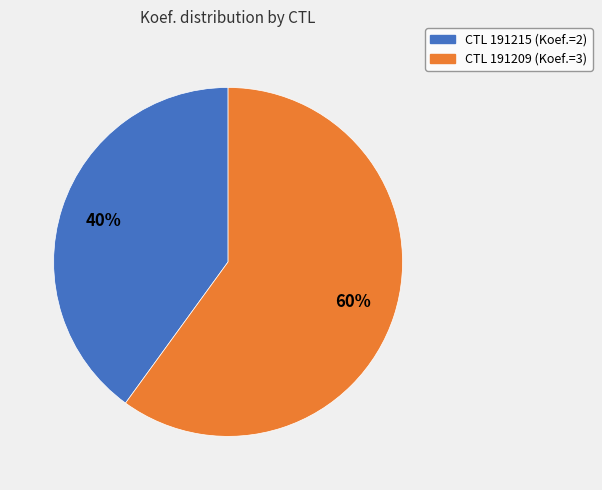

To the nearest percent, what is the difference between the largest and smallest slice percentages?

20%